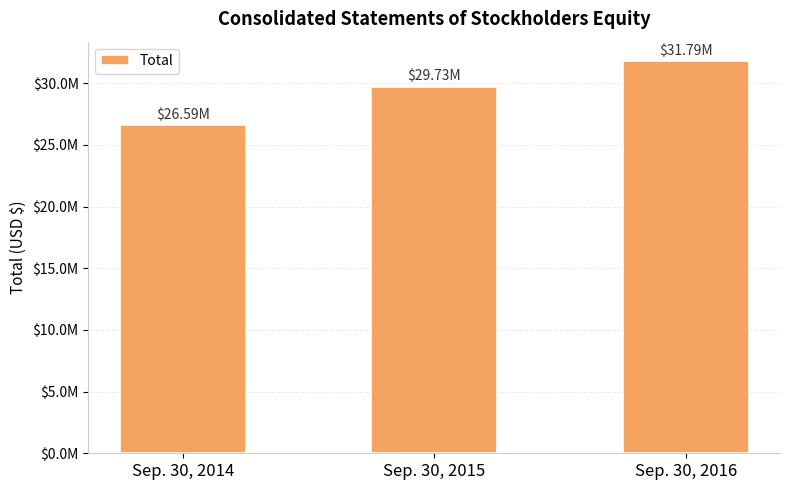

Where does the data first go above 29728432?

Sep. 30, 2016